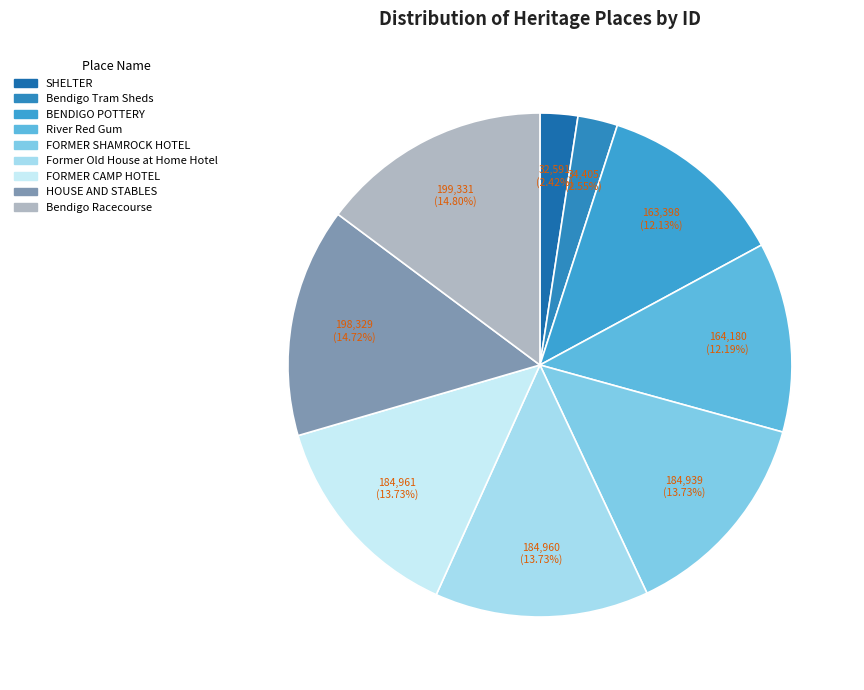

Is the sum of Bendigo Tram Sheds and FORMER CAMP HOTEL greater than half?

No